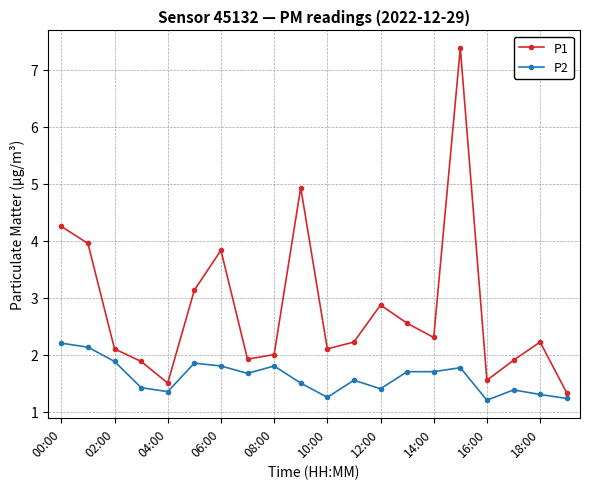

True or false: P1 and P2 intersect in this chart.

False